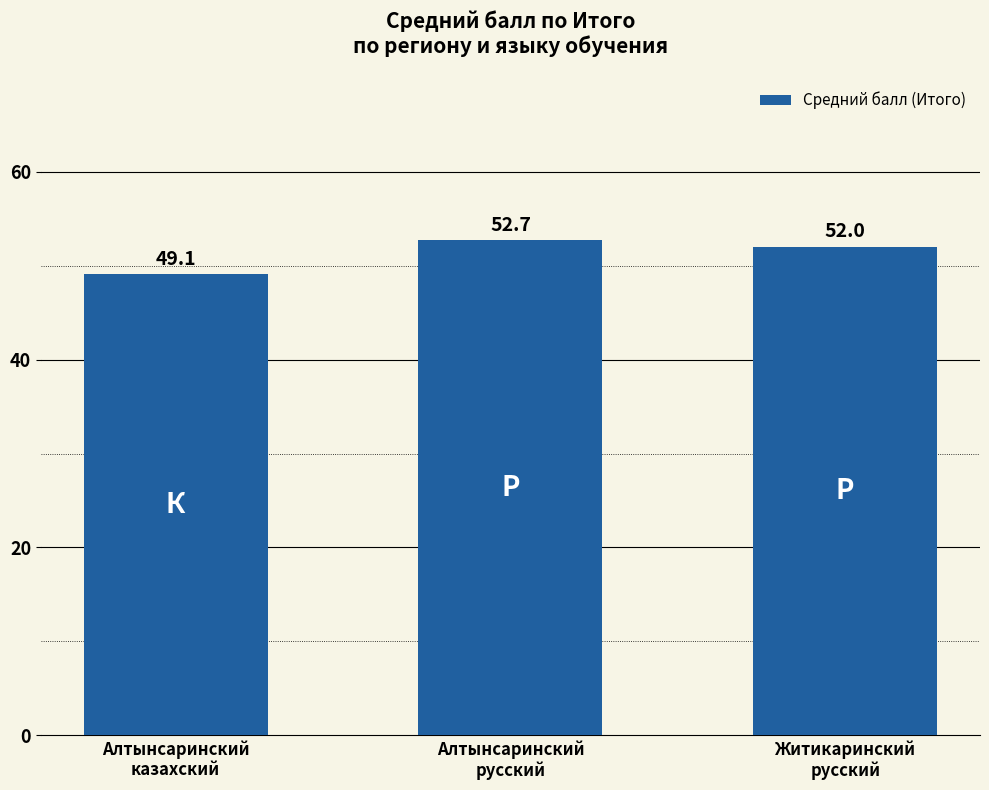

At which label is the value closest to 50?

Алтынсаринский
казахский